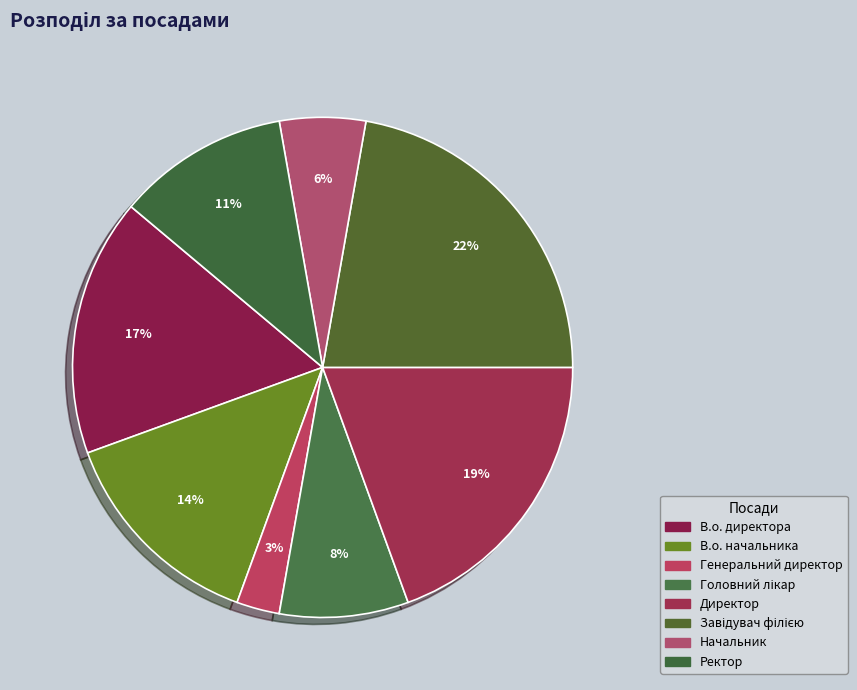

Count the number of slices in the pie.

8